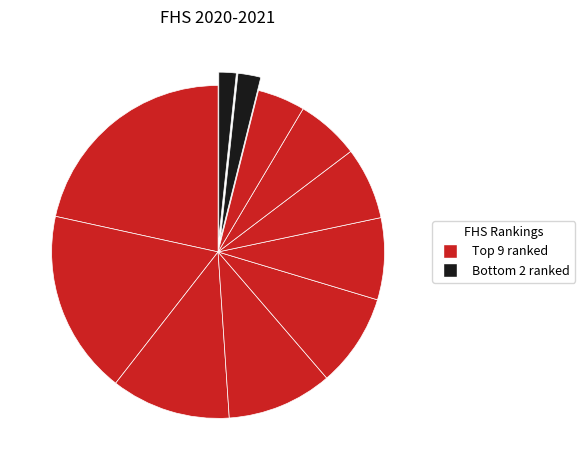

Which slice is the largest?

VAN DE MERGHEL Robin